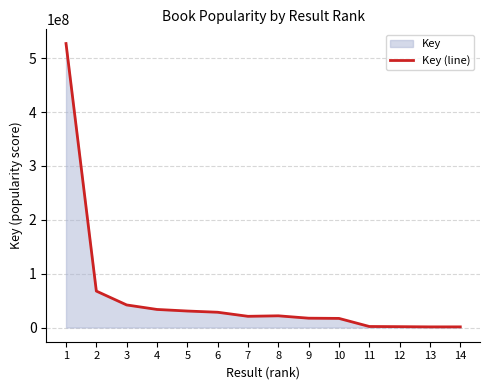

Reading right to left, list all the values displayed in this chart.

1223698	1203927	1610825	1922771	16935070	17322269	21745167	20818746	28368387	30638654	33563786	41914323	67670126	527381241